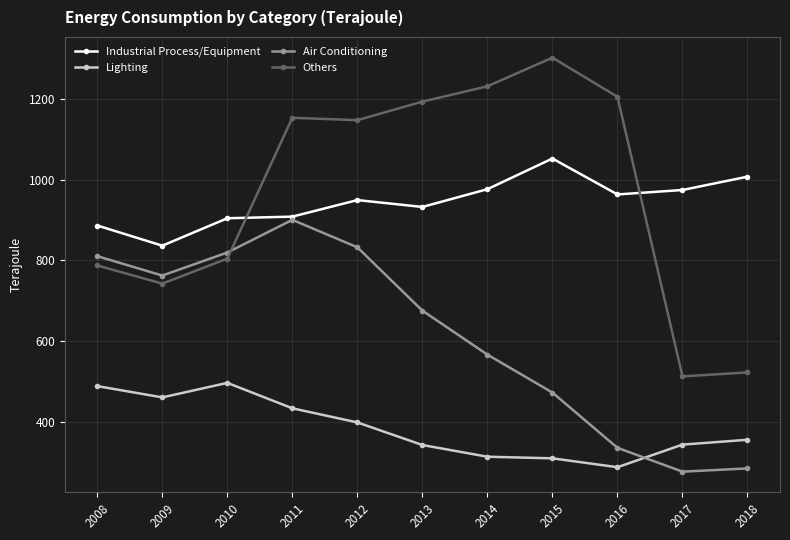

True or false: Industrial Process/Equipment and Lighting intersect in this chart.

False